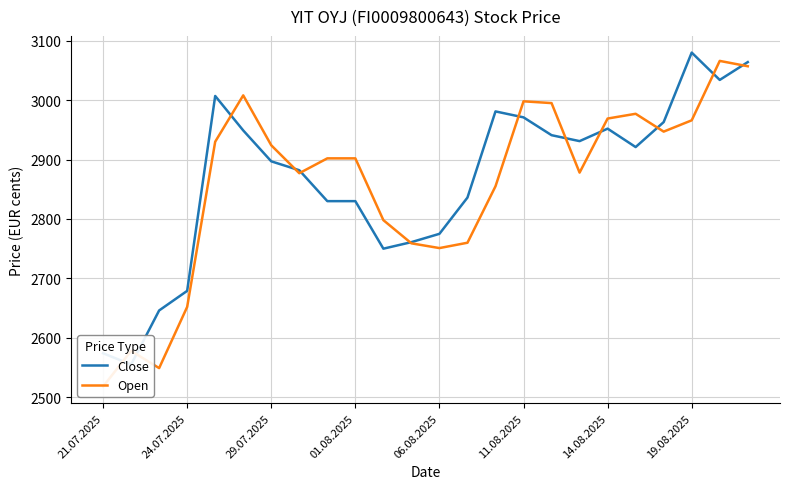

At how many categories does at least one series exceed 2553?

24